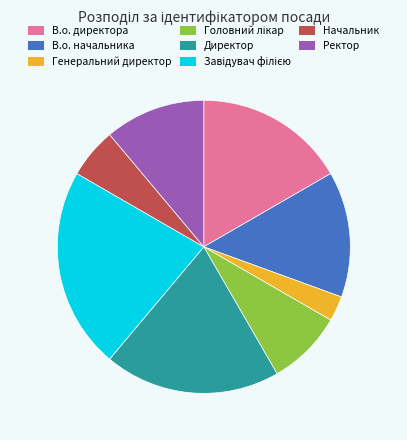

Approximately how many times larger is the value at Директор compared to В.о. начальника?

1.4